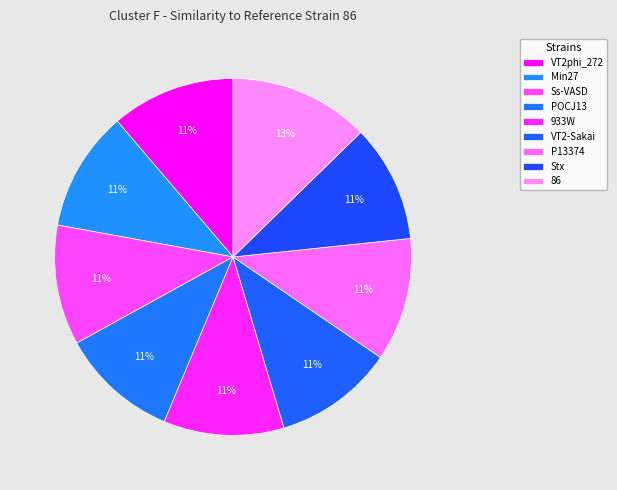

What percentage is NOT represented by 933W?

89.1%